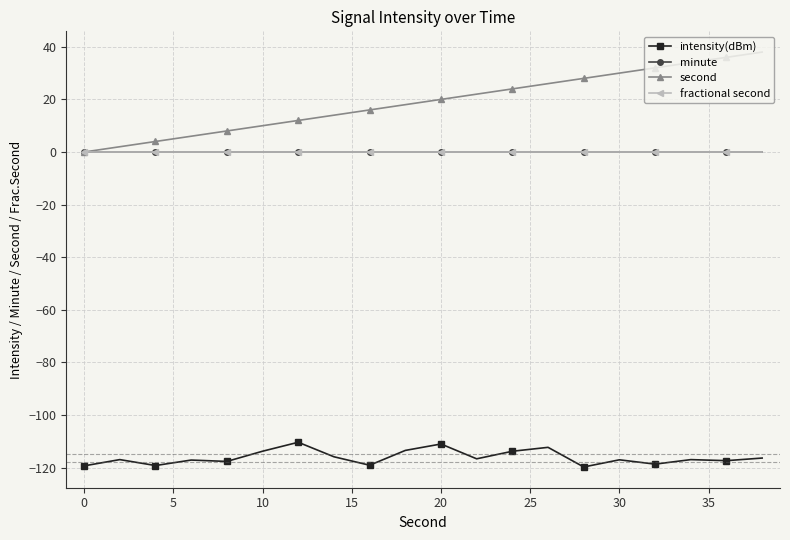

Reading left to right, transcribe all the data shown in this chart.

intensity(dBm): -119.4	-117.0	-119.2	-117.2	-117.7	-113.8	-110.4	-115.9	-119.1	-113.5	-111.0	-116.7	-113.8	-112.3	-119.8	-117.1	-118.7	-117.0	-117.4	-116.4
minute: 0.0	0.0	0.0	0.0	0.0	0.0	0.0	0.0	0.0	0.0	0.0	0.0	0.0	0.0	0.0	0.0	0.0	0.0	0.0	0.0
second: 0.0	2.0	4.0	6.0	8.0	10.0	12.0	14.0	16.0	18.0	20.0	22.0	24.0	26.0	28.0	30.0	32.0	34.0	36.0	38.0
fractional second: 0.0	0.0	0.0	0.0	0.0	0.0	0.0	0.0	0.0	0.0	0.0	0.0	0.0	0.0	0.0	0.0	0.0	0.0	0.0	0.0